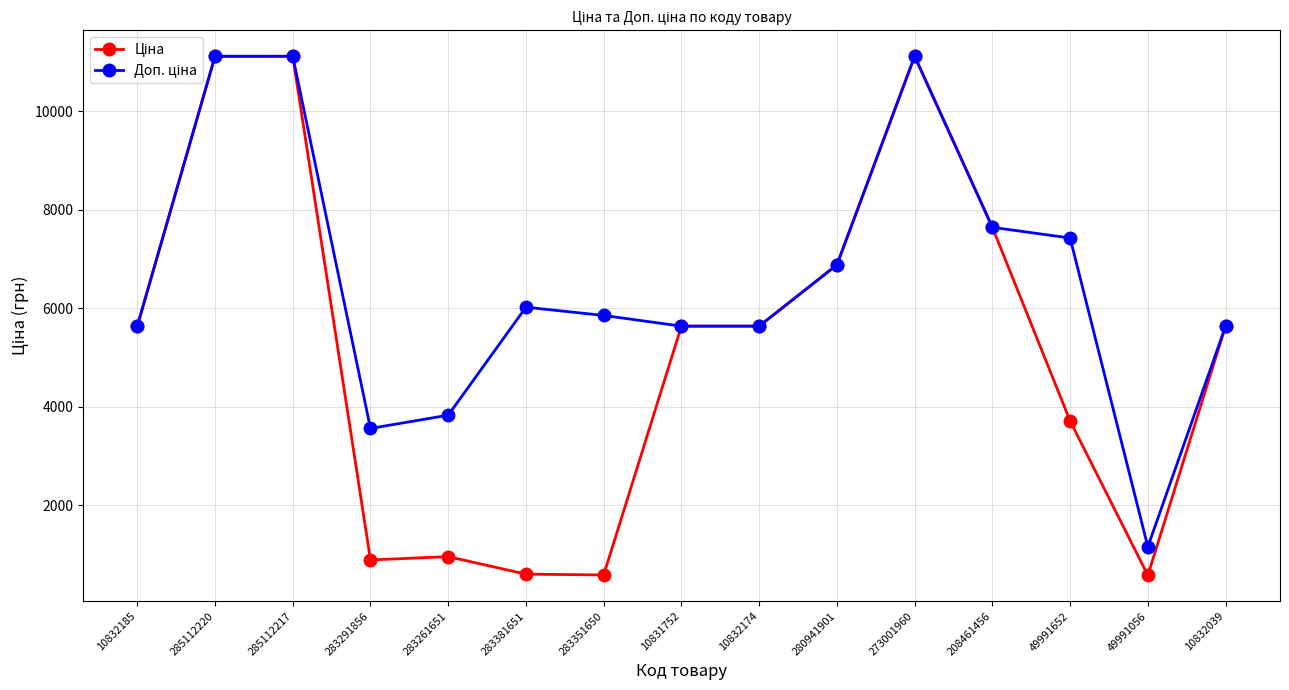

What is the minimum value shown in the chart?

578.8